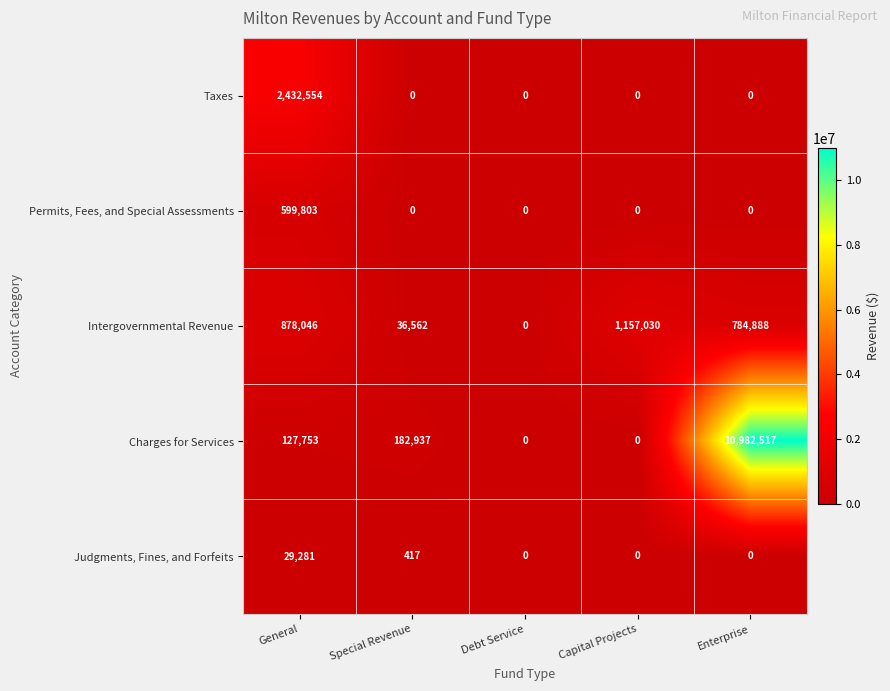

Which series changed the most between Special Revenue and Debt Service?

Charges for Services